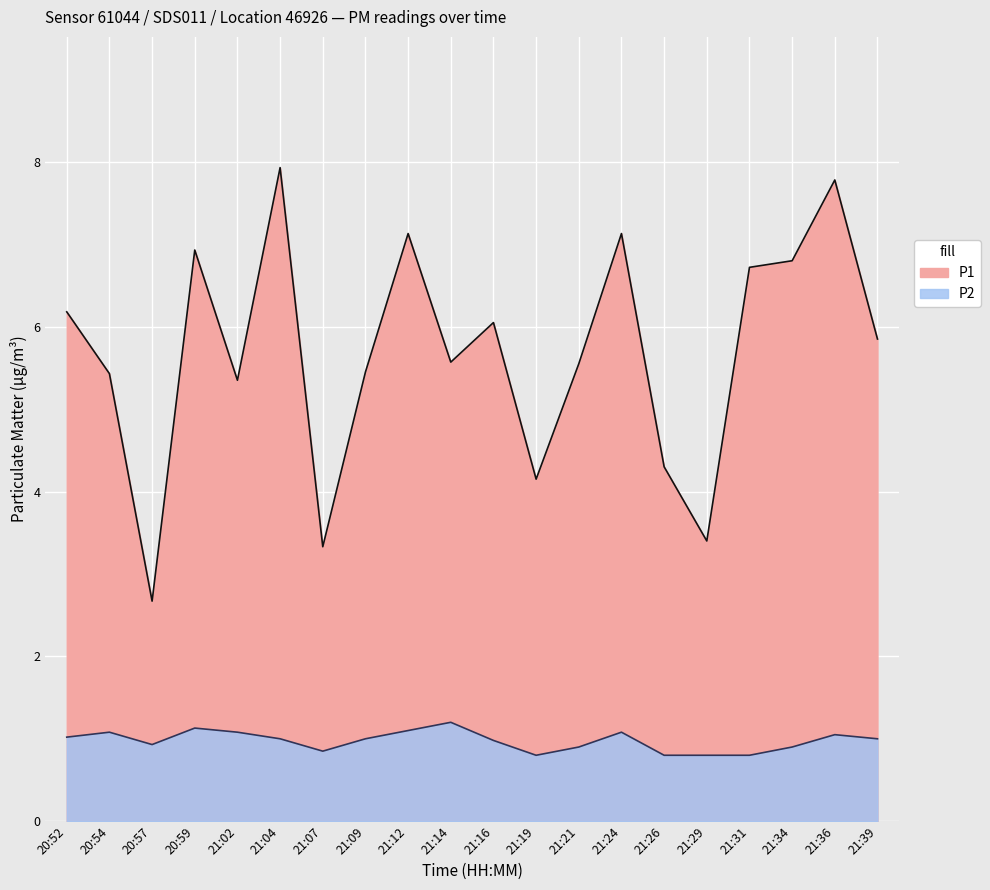

What are all the series names shown in the legend?

P1, P2